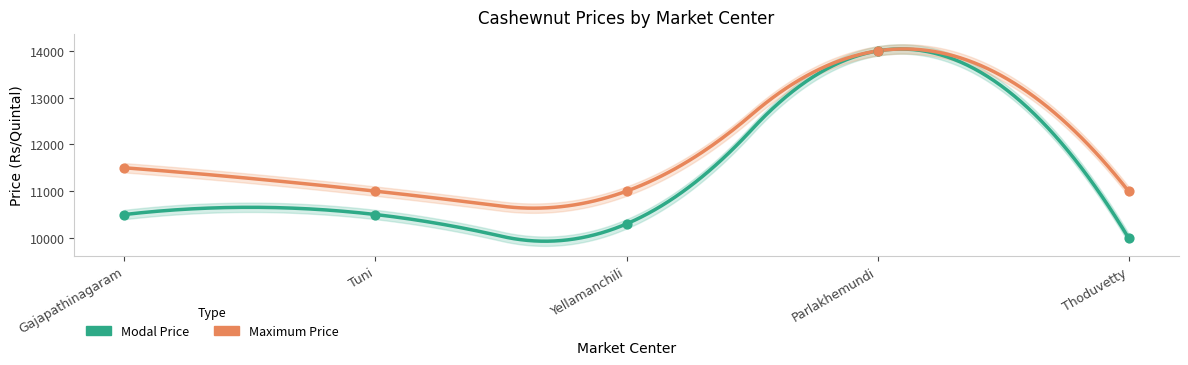

Is the value of Maximum Price at Yellamanchili greater than the value of Modal Price at Parlakhemundi?

No